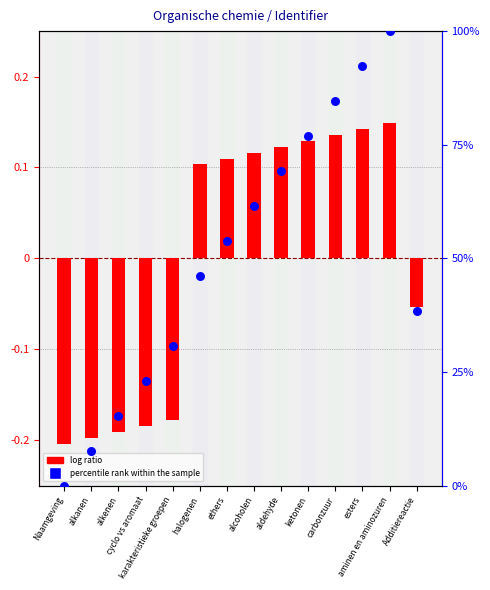

At how many categories does at least one series exceed 20?

11